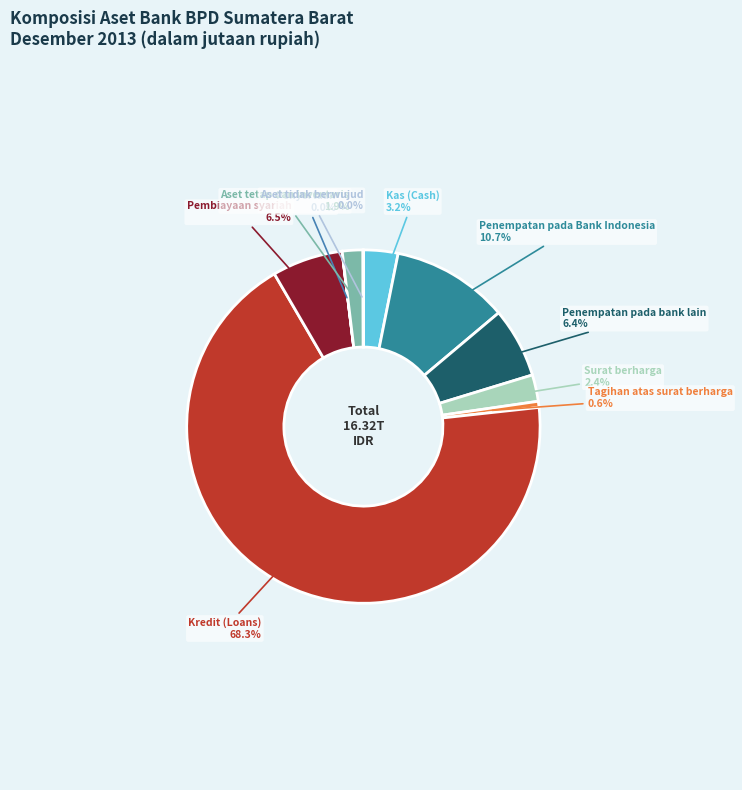

Combined, do Pembiayaan syariah and Penempatan pada Bank Indonesia account for over 50%?

No